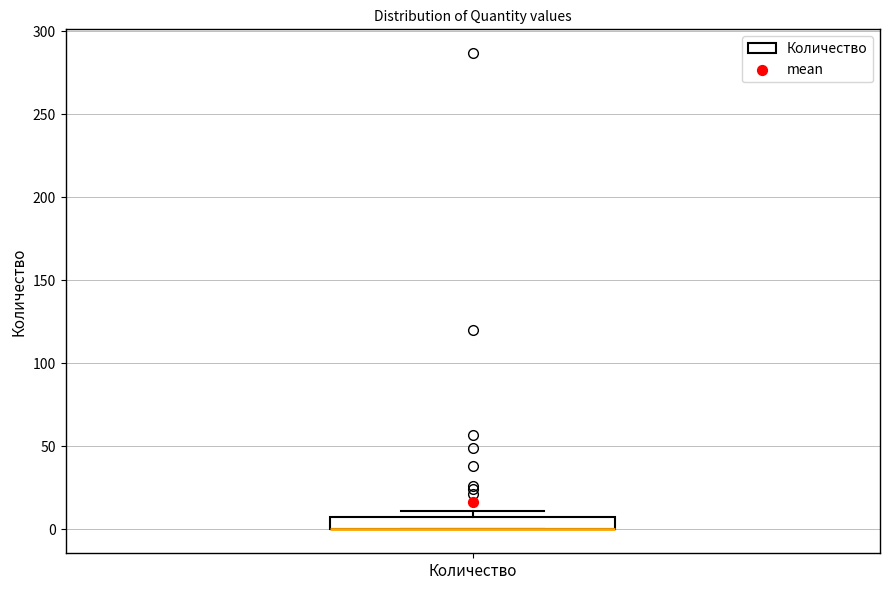

Where is the lower edge of the box for Количество on the y-axis? The values are not printed on the chart, so give them approximately, as read against the axis.

0